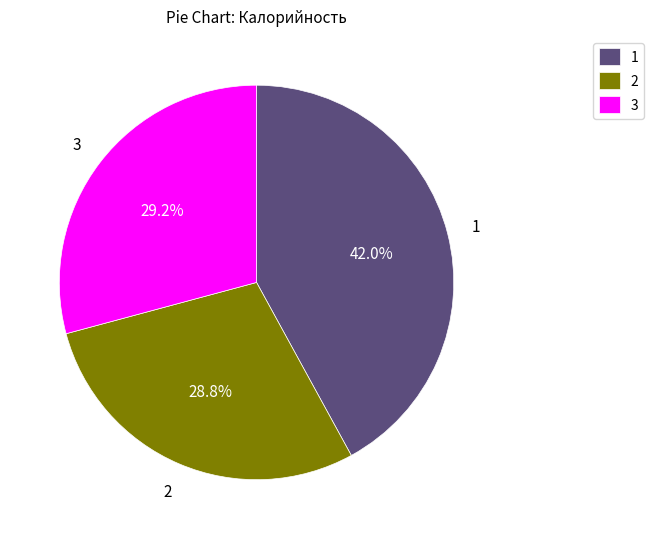

Do 1 and 3 together represent more than half of the pie?

Yes